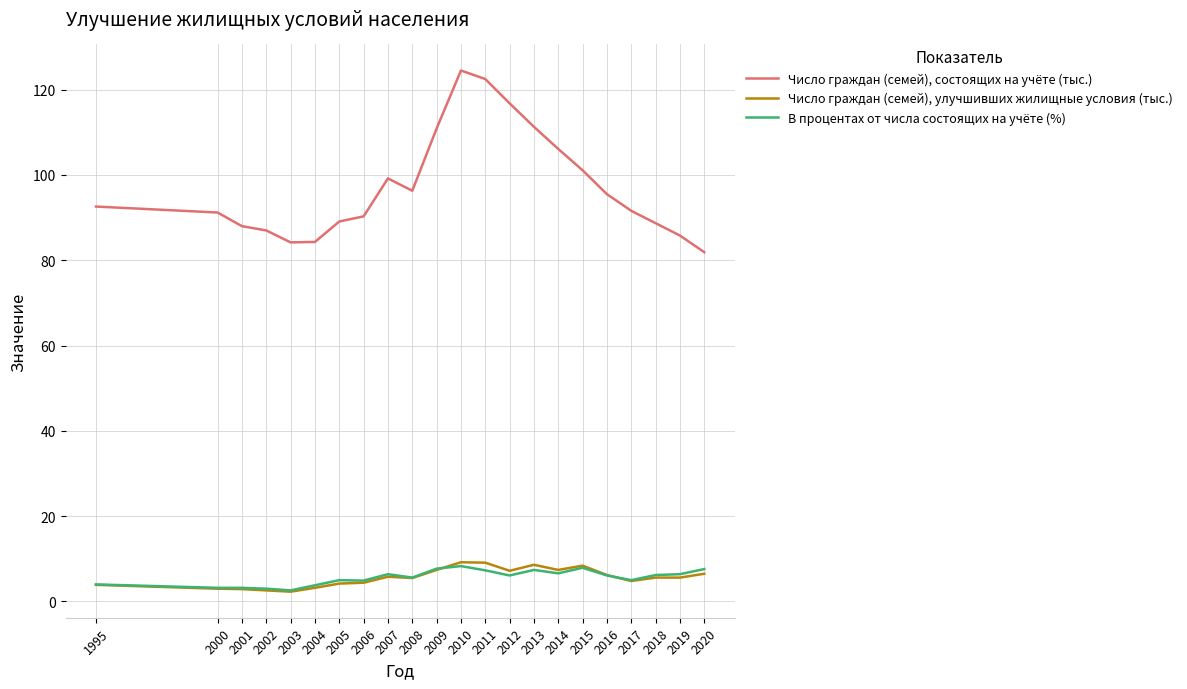

Read the Число граждан (семей), состоящих на учёте (тыс.) value at 2020.

81.9